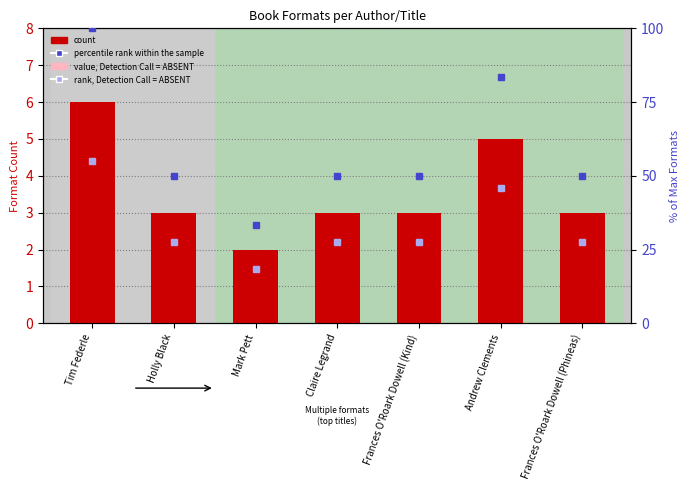

Reading left to right, what are all the values shown in this chart?

count: Tim Federle=6.0	Holly Black=3.0	Mark Pett=2.0	Claire Legrand=3.0	Frances O'Roark Dowell (Kind)=3.0	Andrew Clements=5.0	Frances O'Roark Dowell (Phineas)=3.0
value, Detection Call = ABSENT: Tim Federle=3.3	Holly Black=1.7	Mark Pett=1.1	Claire Legrand=1.7	Frances O'Roark Dowell (Kind)=1.7	Andrew Clements=2.8	Frances O'Roark Dowell (Phineas)=1.7
percentile rank within the sample: Tim Federle=100.0	Holly Black=50.0	Mark Pett=33.3	Claire Legrand=50.0	Frances O'Roark Dowell (Kind)=50.0	Andrew Clements=83.3	Frances O'Roark Dowell (Phineas)=50.0
rank, Detection Call = ABSENT: Tim Federle=55.0	Holly Black=27.5	Mark Pett=18.3	Claire Legrand=27.5	Frances O'Roark Dowell (Kind)=27.5	Andrew Clements=45.8	Frances O'Roark Dowell (Phineas)=27.5